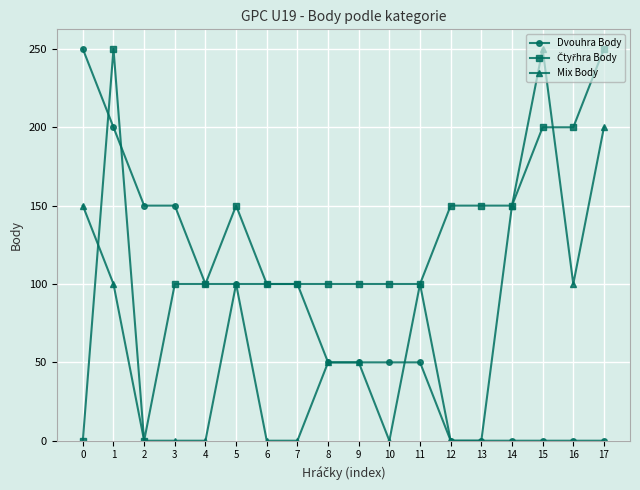

The Dvouhra Body series shows 0 at 16. True or false?

True